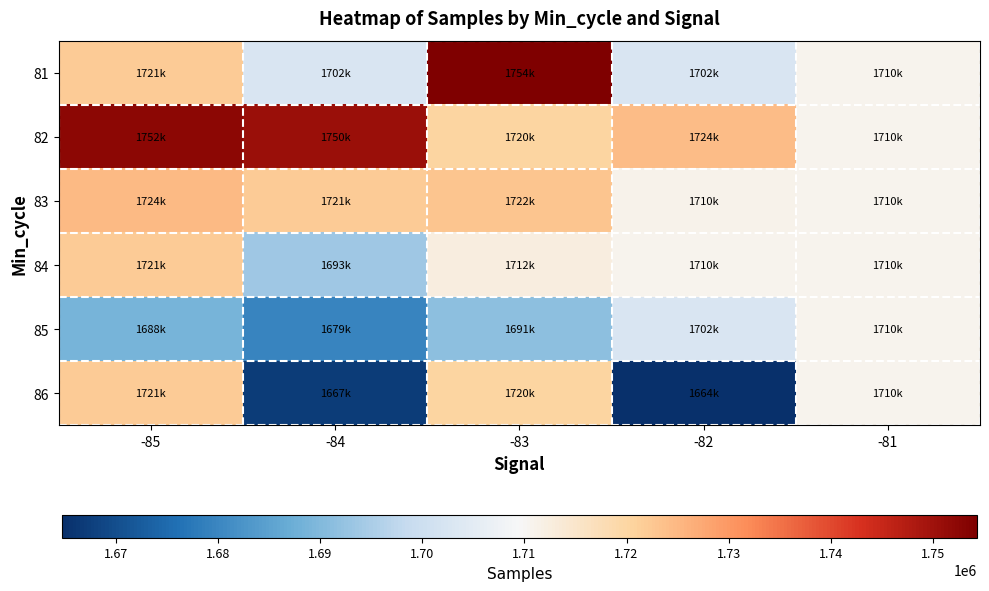

Rank the series at -83 from highest to lowest value.

81, 83, 82, 86, 84, 85